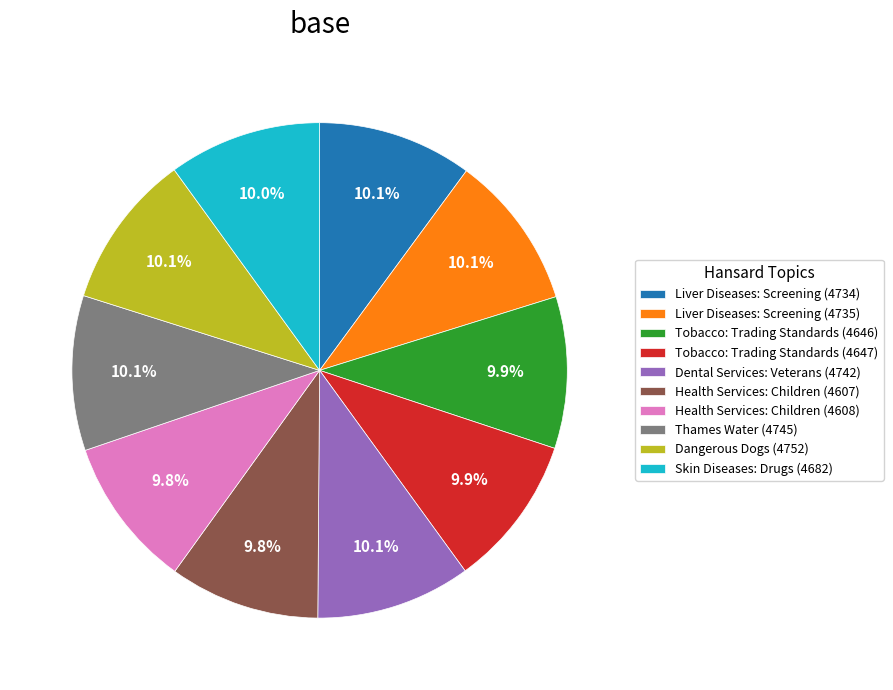

Approximately how many times larger is the value at Thames Water (4745) compared to Tobacco: Trading Standards (4647)?

1.0